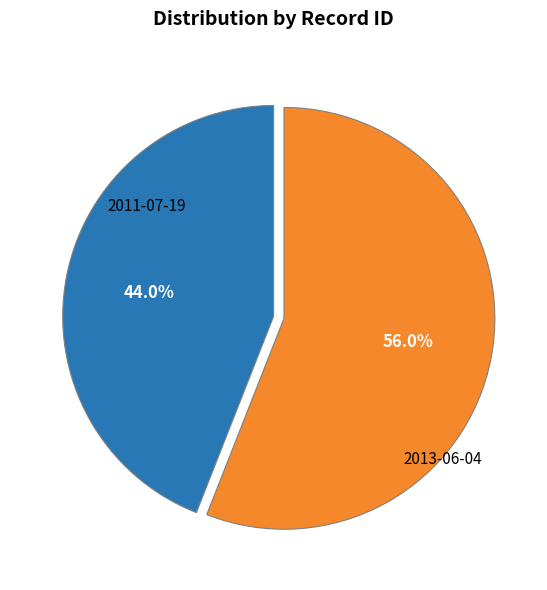

Count the number of slices in the pie.

2